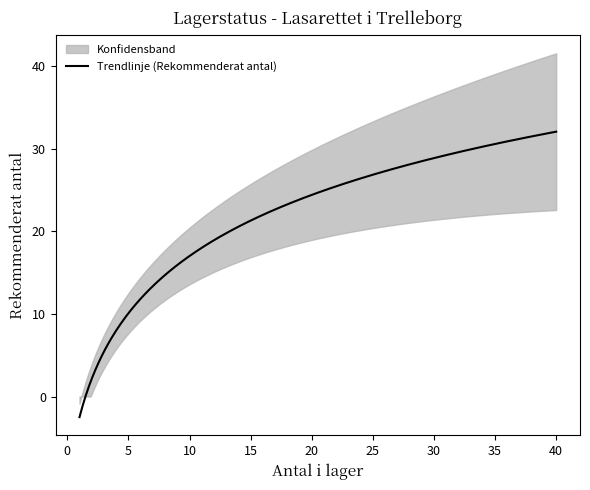

What is the minimum value for Trendlinje (Rekommenderat antal)?

-2.5